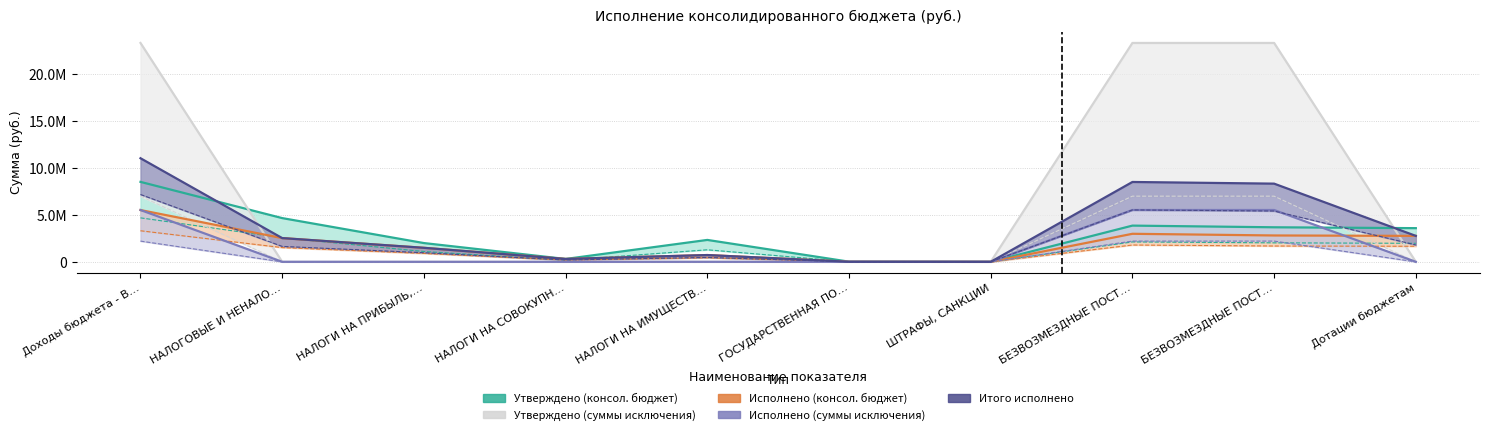

What are all the series names shown in the legend?

Утверждено (консол. бюджет), Утверждено (суммы исключения), Исполнено (консол. бюджет), Исполнено (суммы исключения), Итого исполнено